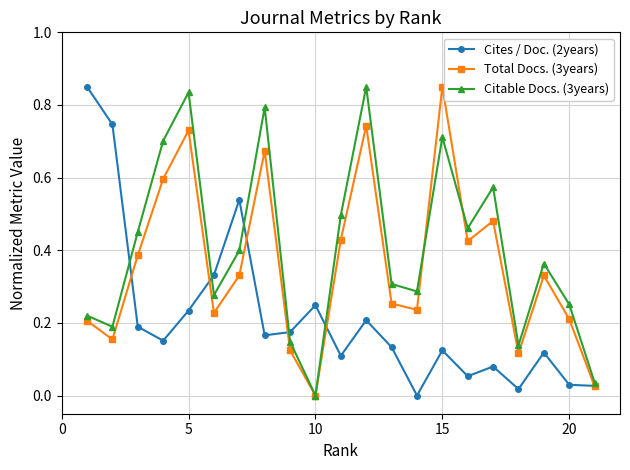

True or false: Total Docs. (3years) has more than 1 interior local peaks.

True